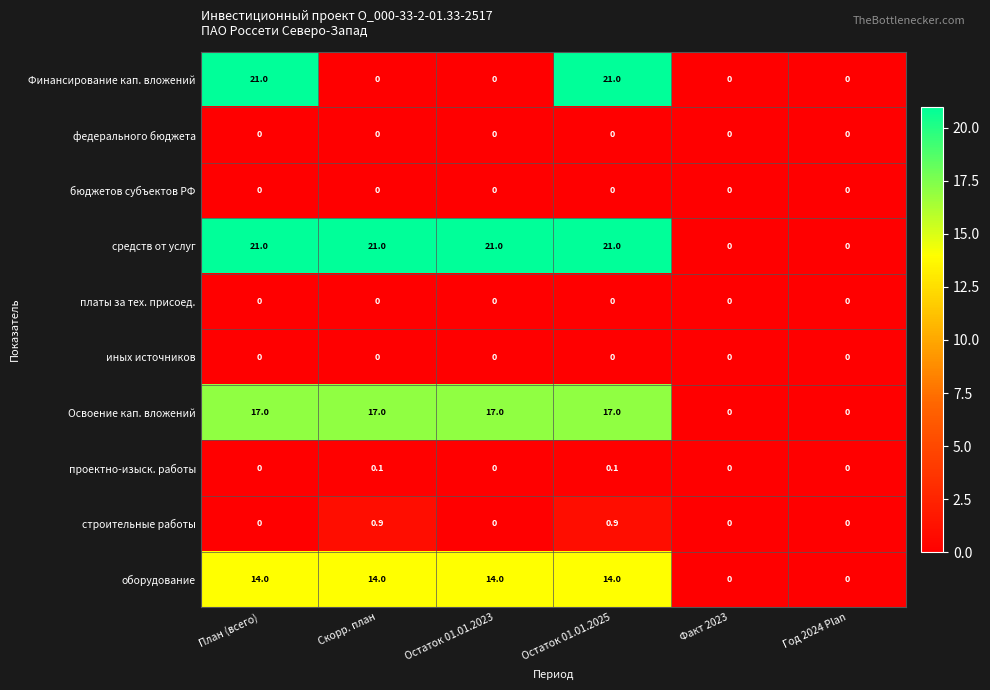

What is the difference between the maximum and minimum values in the Освоение кап. вложений series?

17.0